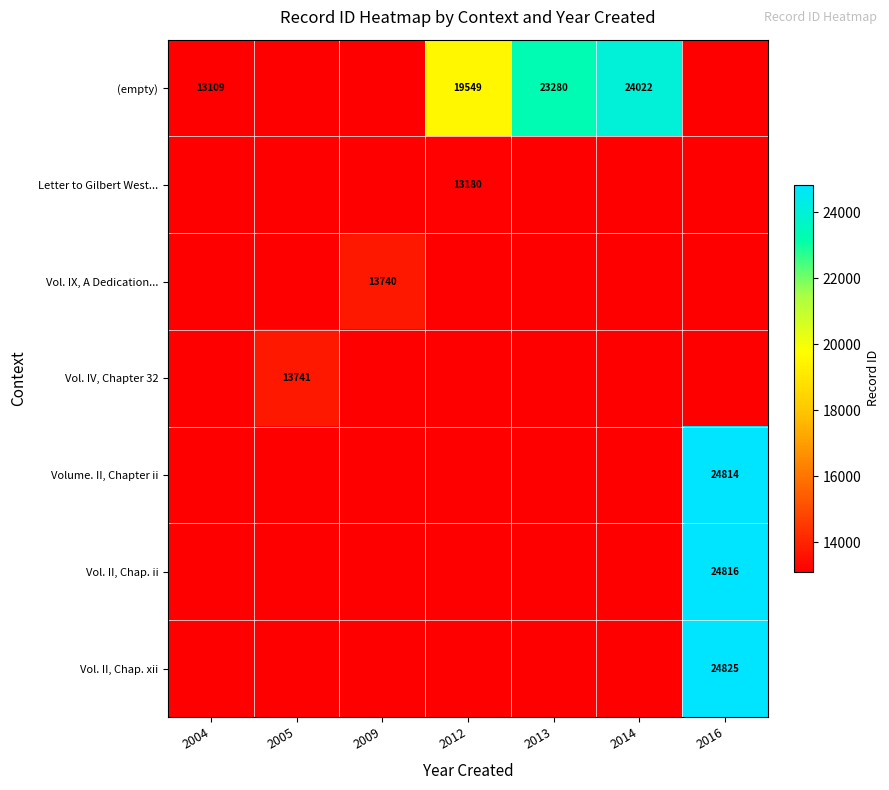

Is the value of Vol. IX, A Dedication... at 2009 greater than the value of Letter to Gilbert West... at 2012?

Yes